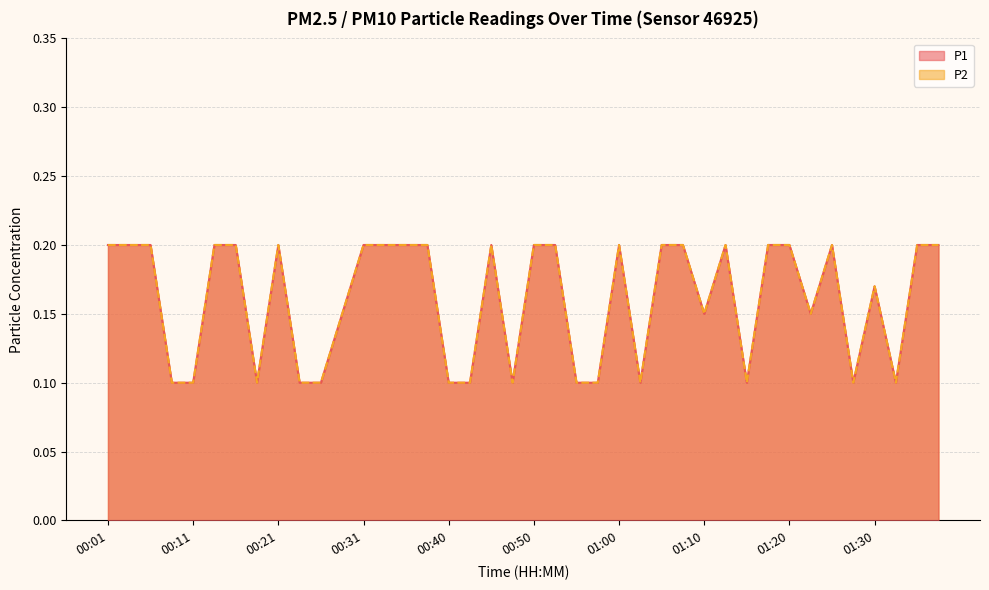

Rank the series at 00:48 from highest to lowest value.

P1, P2